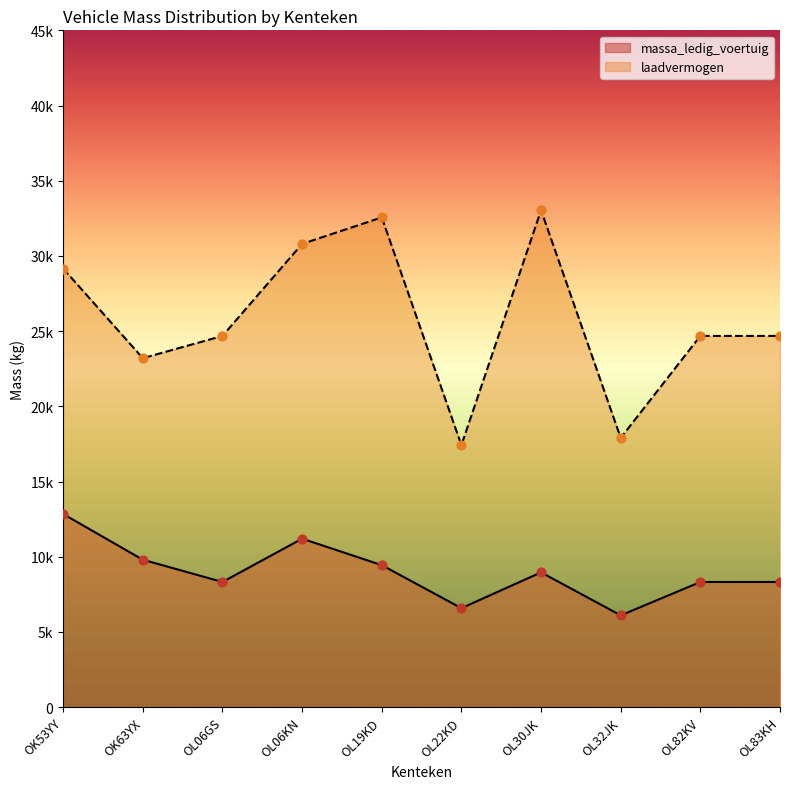

At how many categories does at least one series exceed 12517?

10